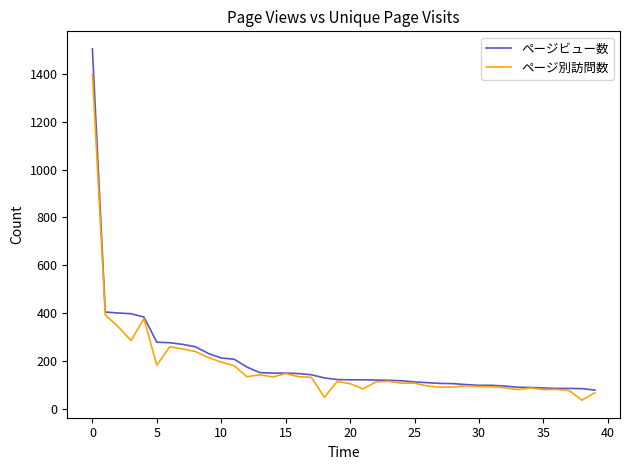

What is the sum of all ページ別訪問数 values?

7117